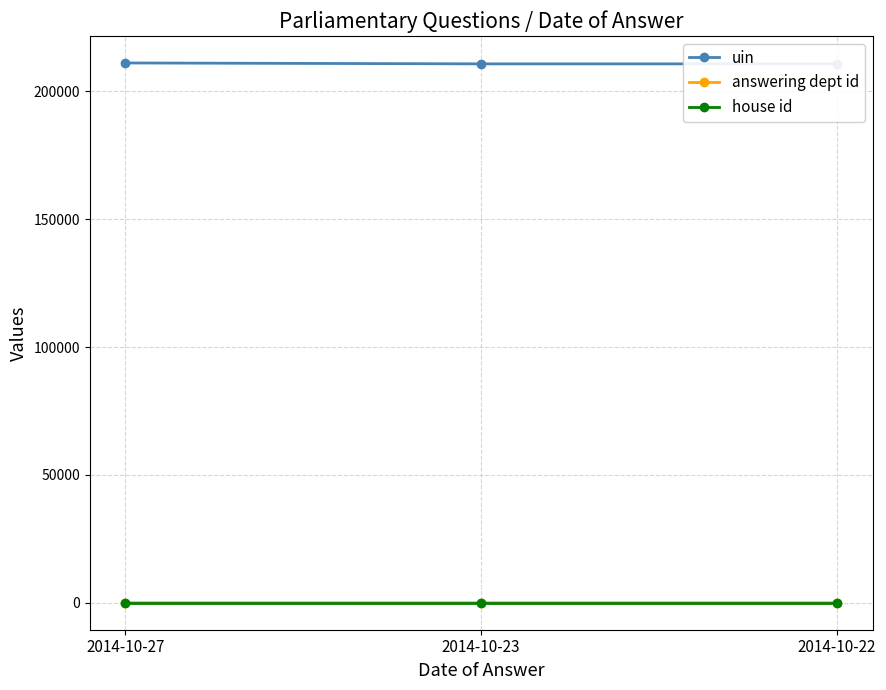

True or false: uin has a value of 210737 at 2014-10-23.

True